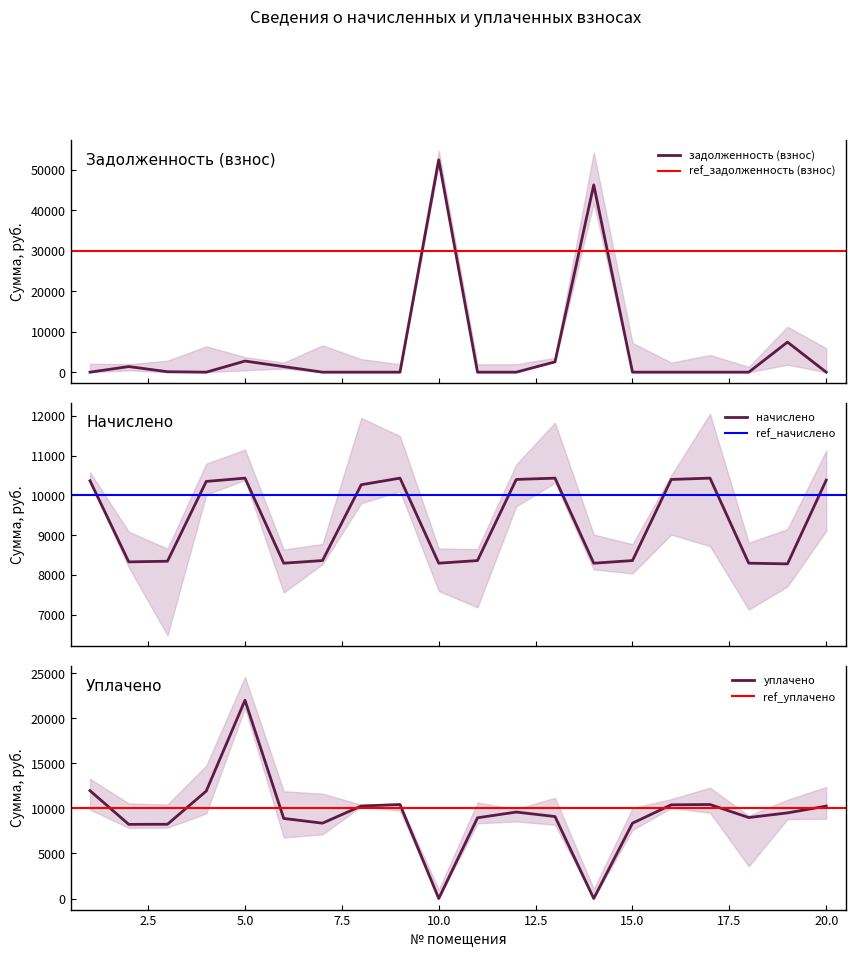

What is the maximum value for задолженность (взнос)?

52524.8